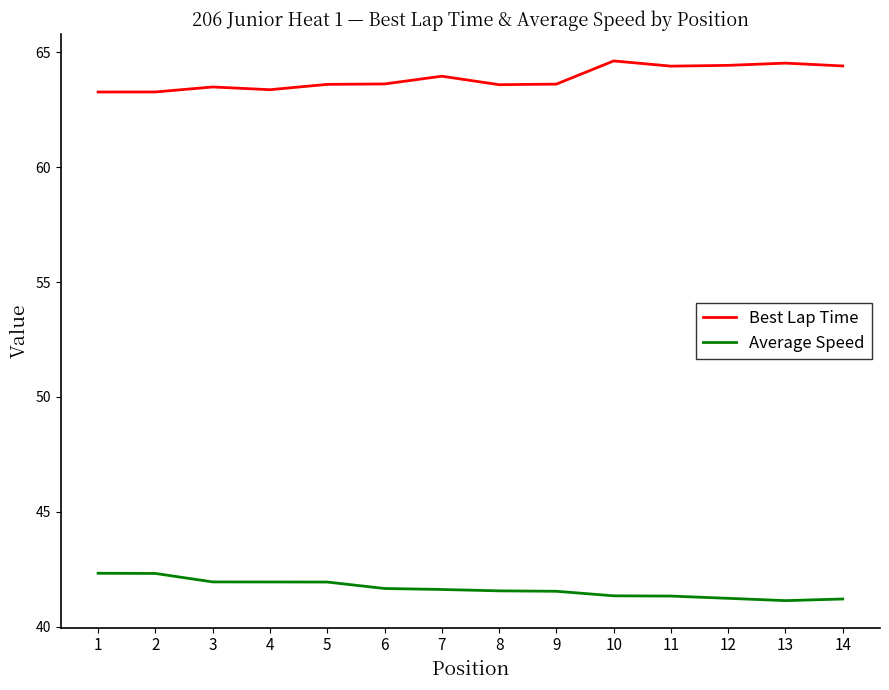

True or false: Average Speed and Best Lap Time cross at least once.

False